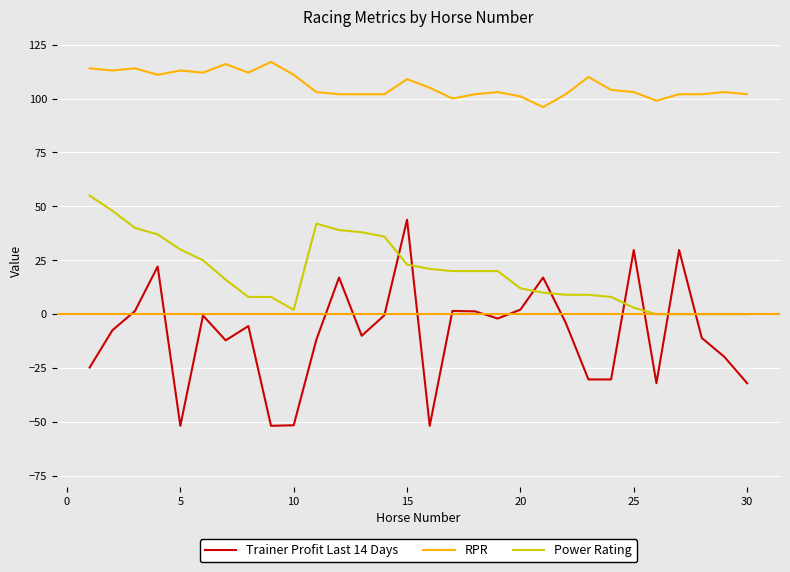

What is the highest value of the RPR series?

117.0